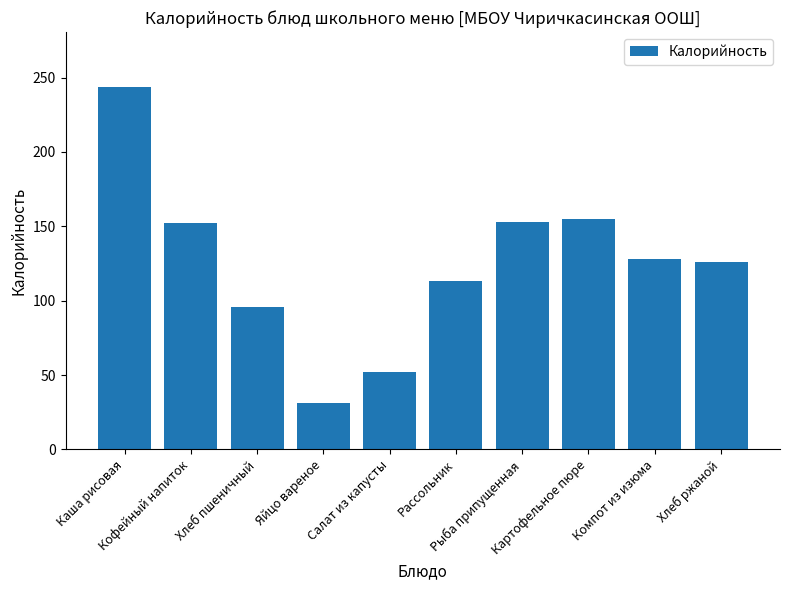

How many values are below 128?

5